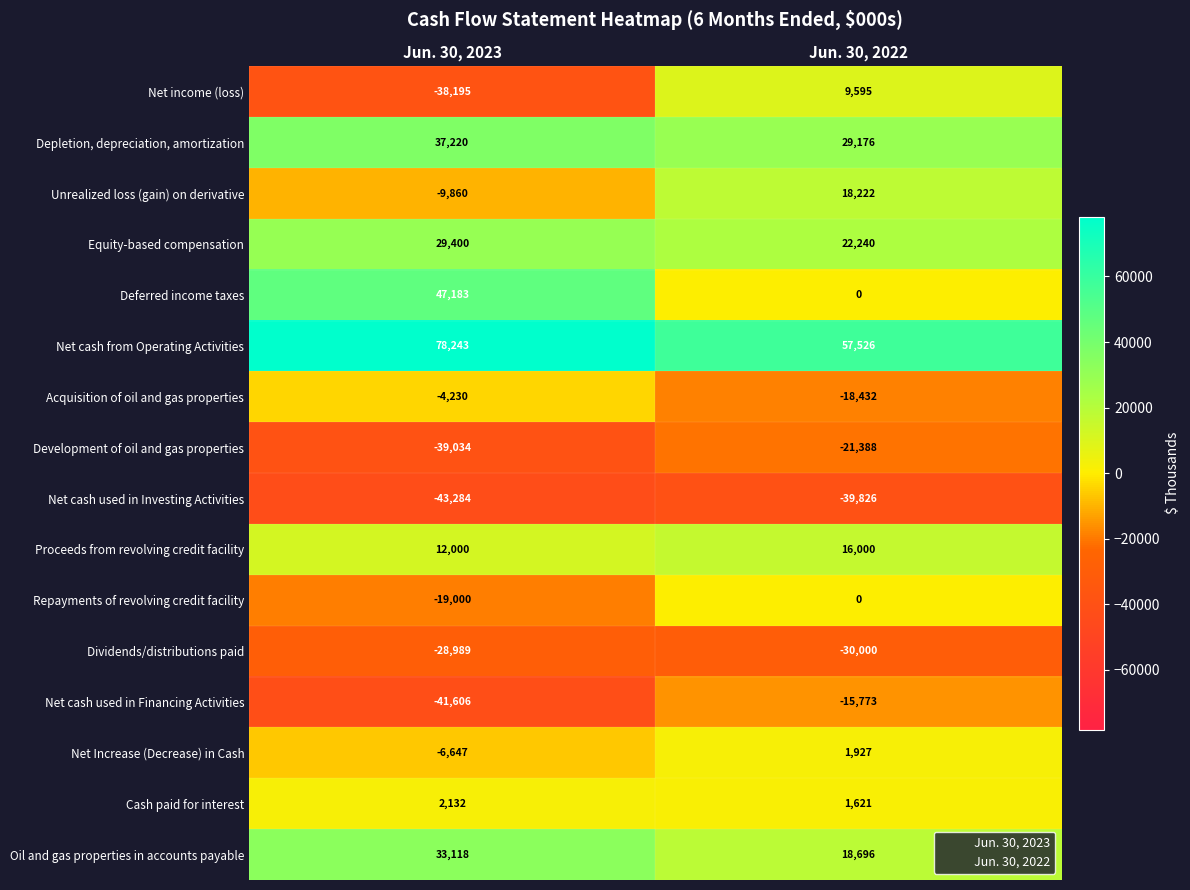

Is it true that Depletion, depreciation, amortization equals 29176 at Jun. 30, 2022?

True